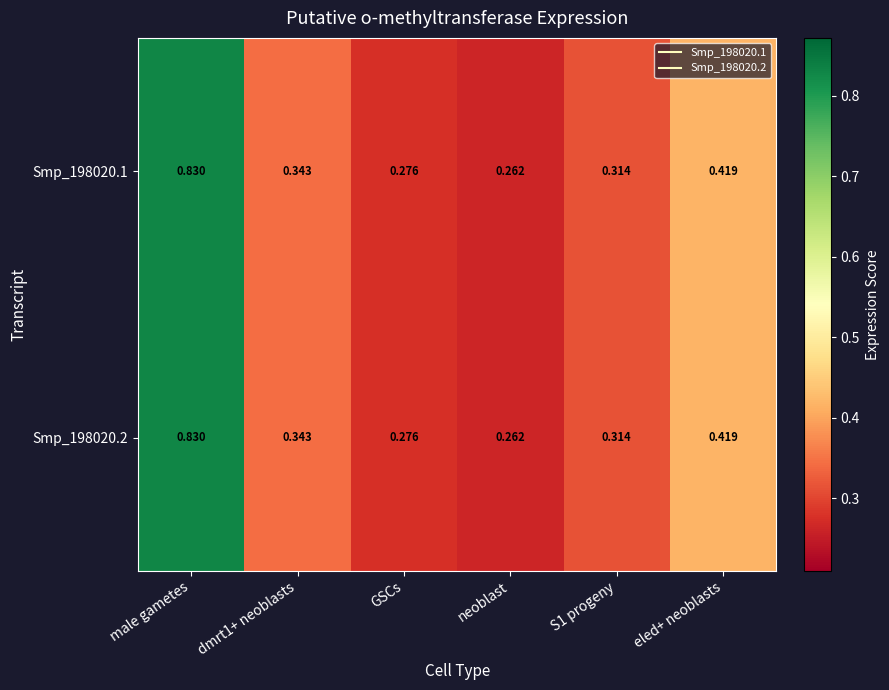

At which category does the chart reach its minimum across all series?

neoblast